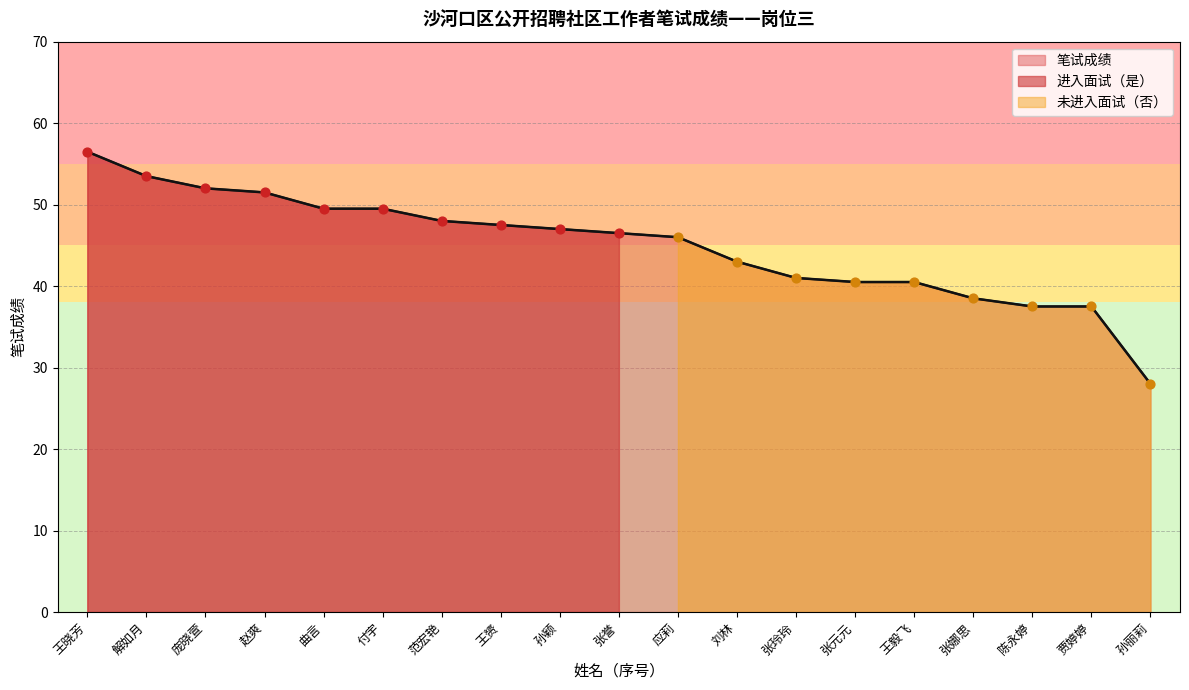

What is the change in value from 付宇 to 陈永婷?

-12.0